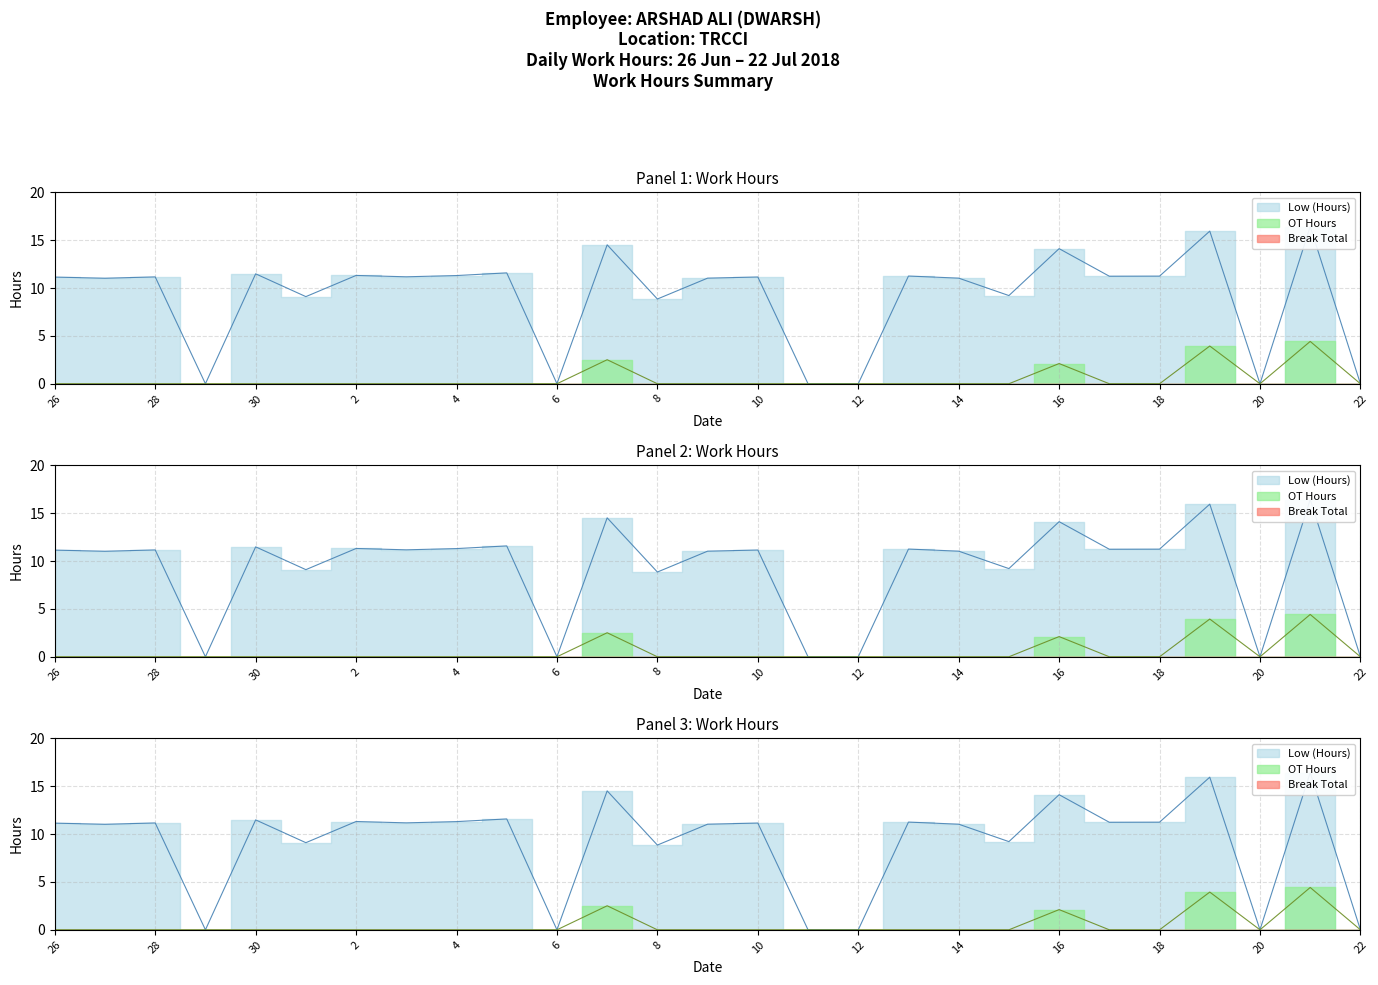

How many lines are shown in the chart?

2